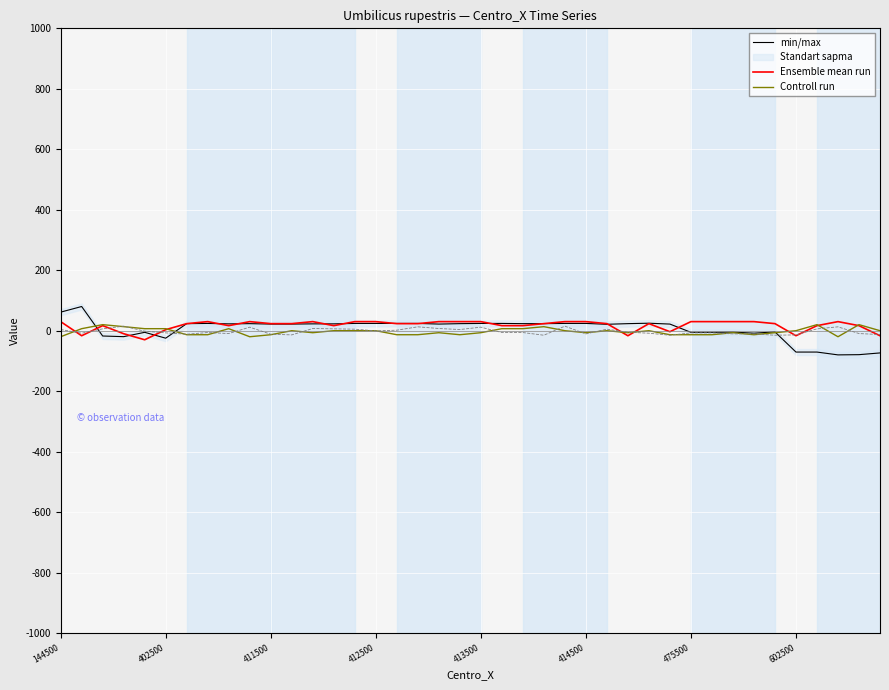

Does the chart display data point markers on the line(s)?

No